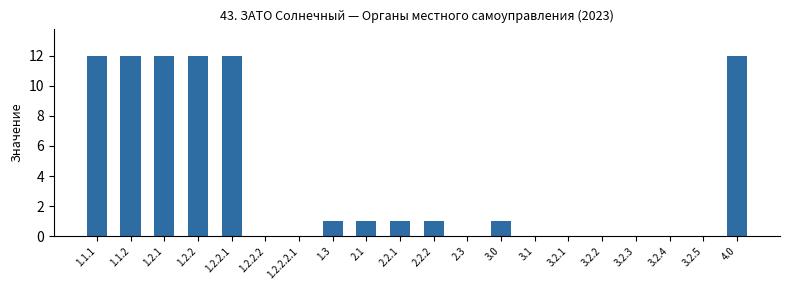

What is the sum of all values?

77